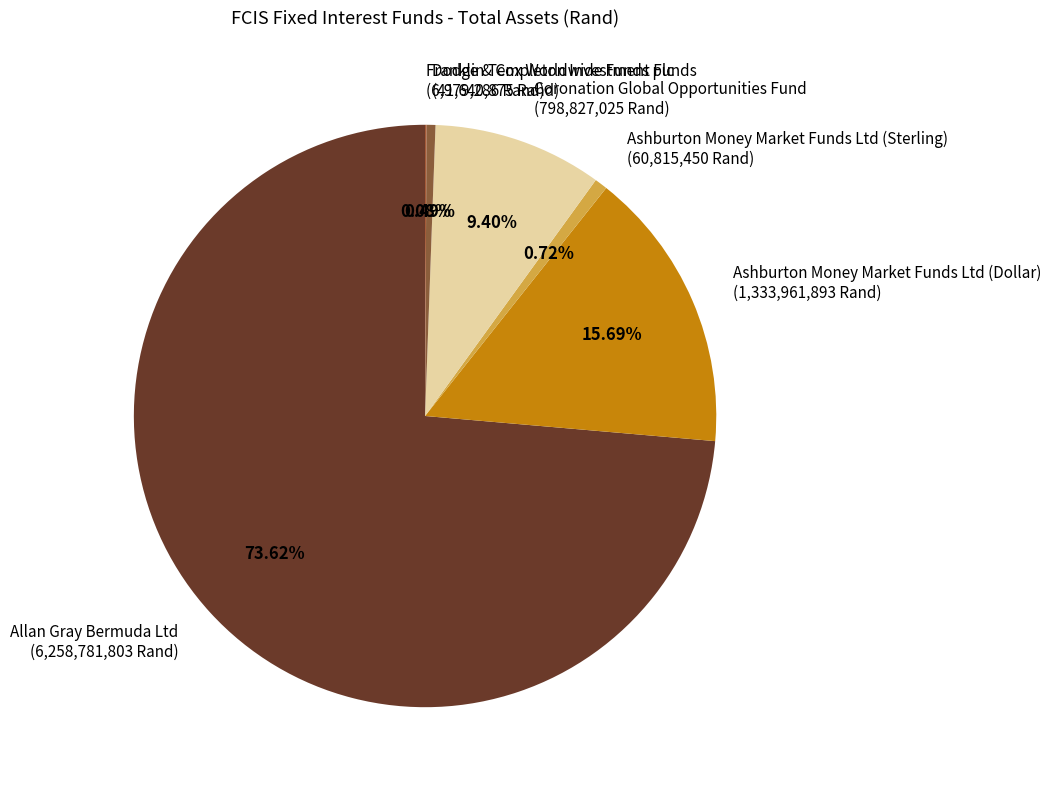

To the nearest percent, what is the average slice percentage?

17%